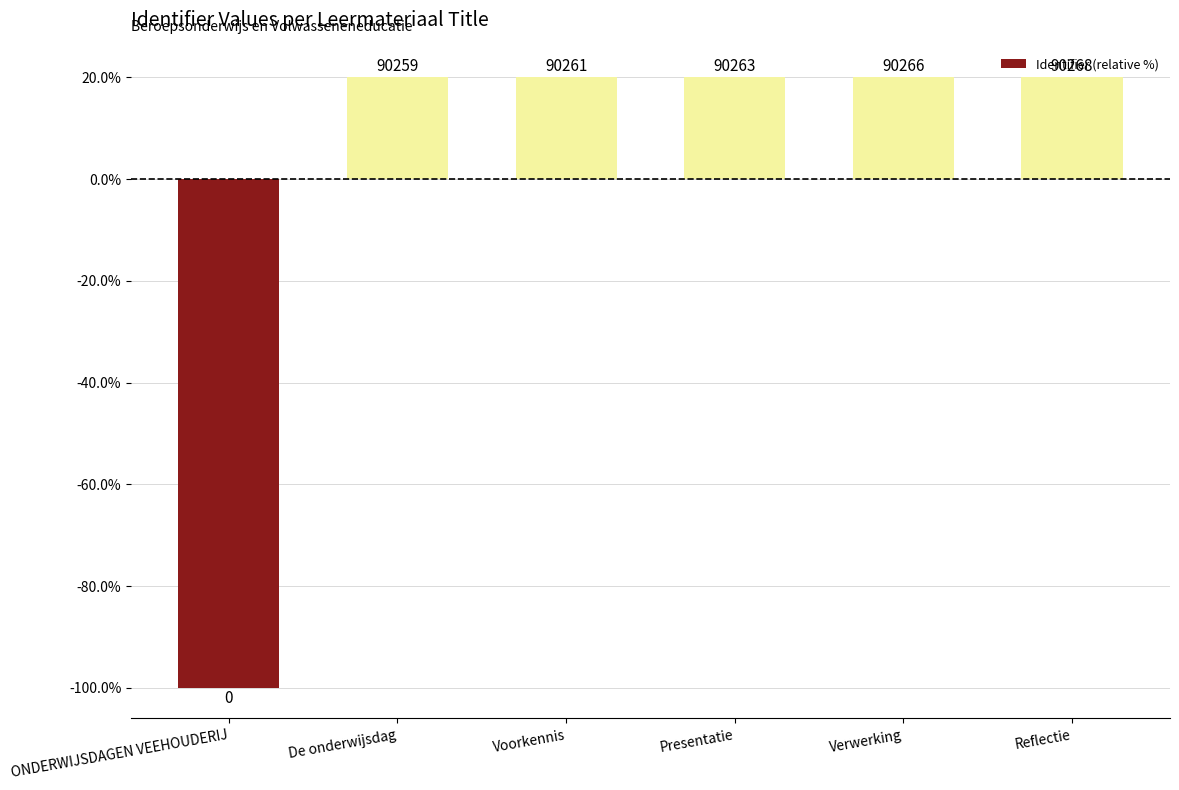

What is the sum of the values at De onderwijsdag and Presentatie?

40.0